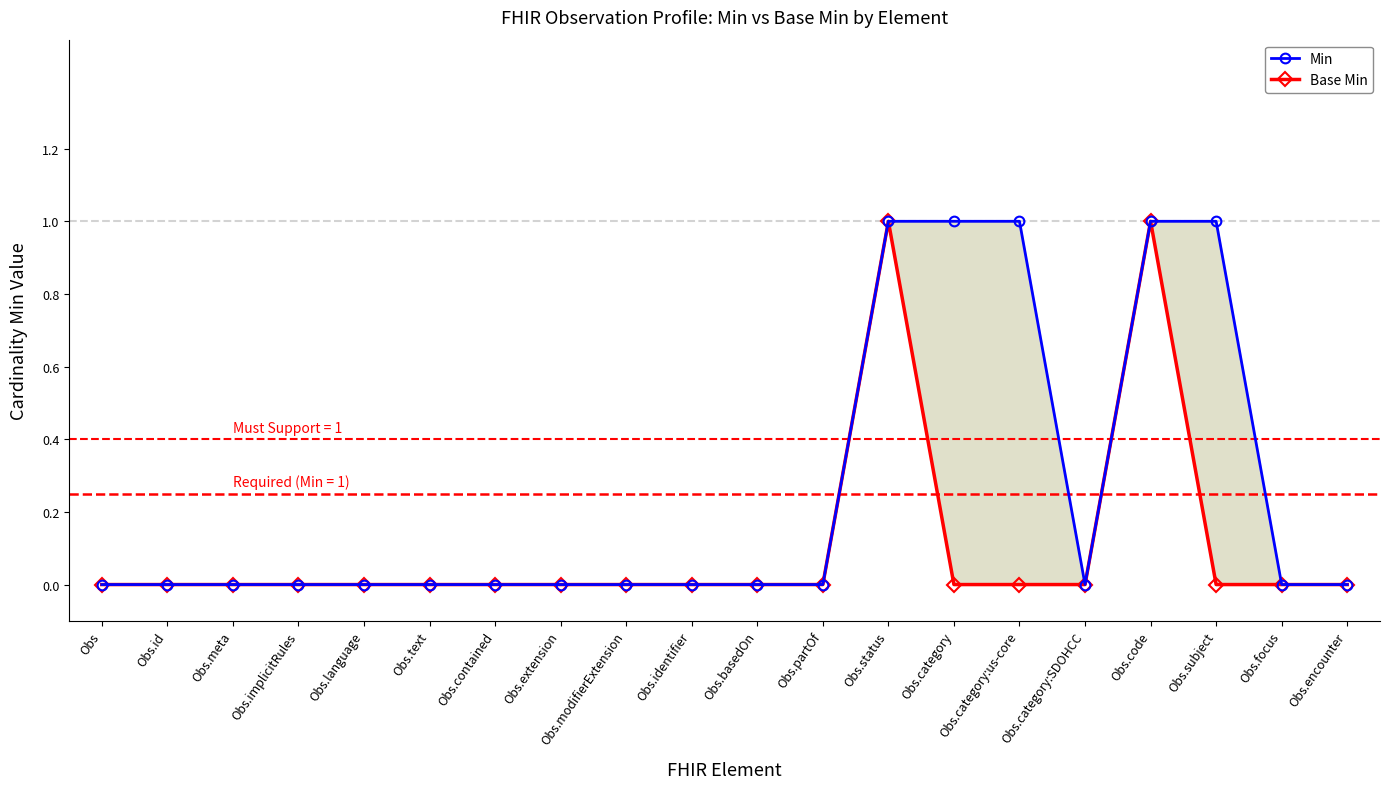

How many categories are shown in the chart?

20